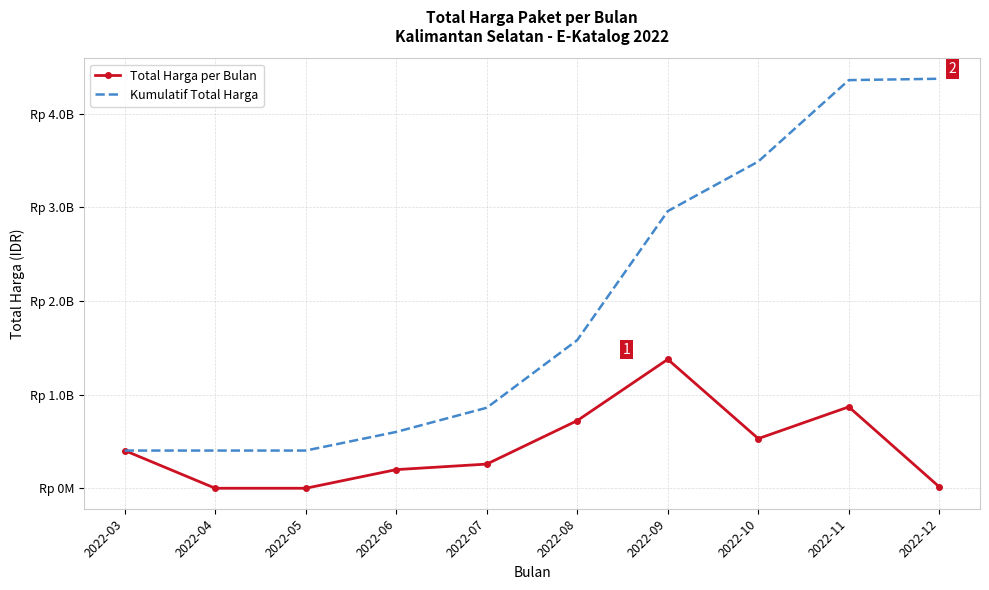

What are all the series names shown in the legend?

Total Harga per Bulan, Kumulatif Total Harga